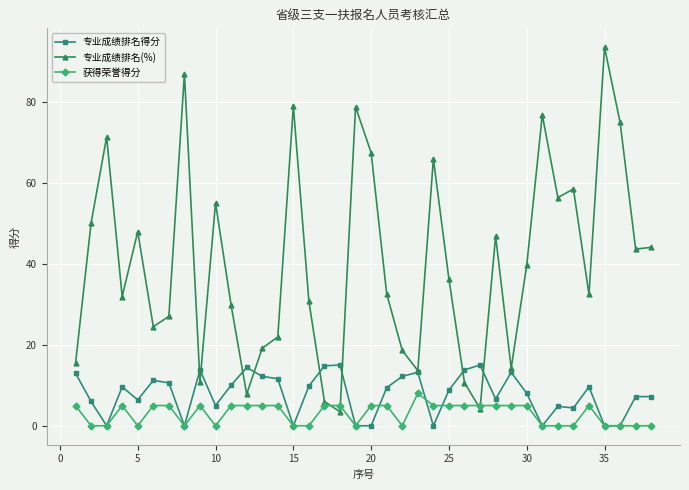

What is the maximum value for 获得荣誉得分?

8.0